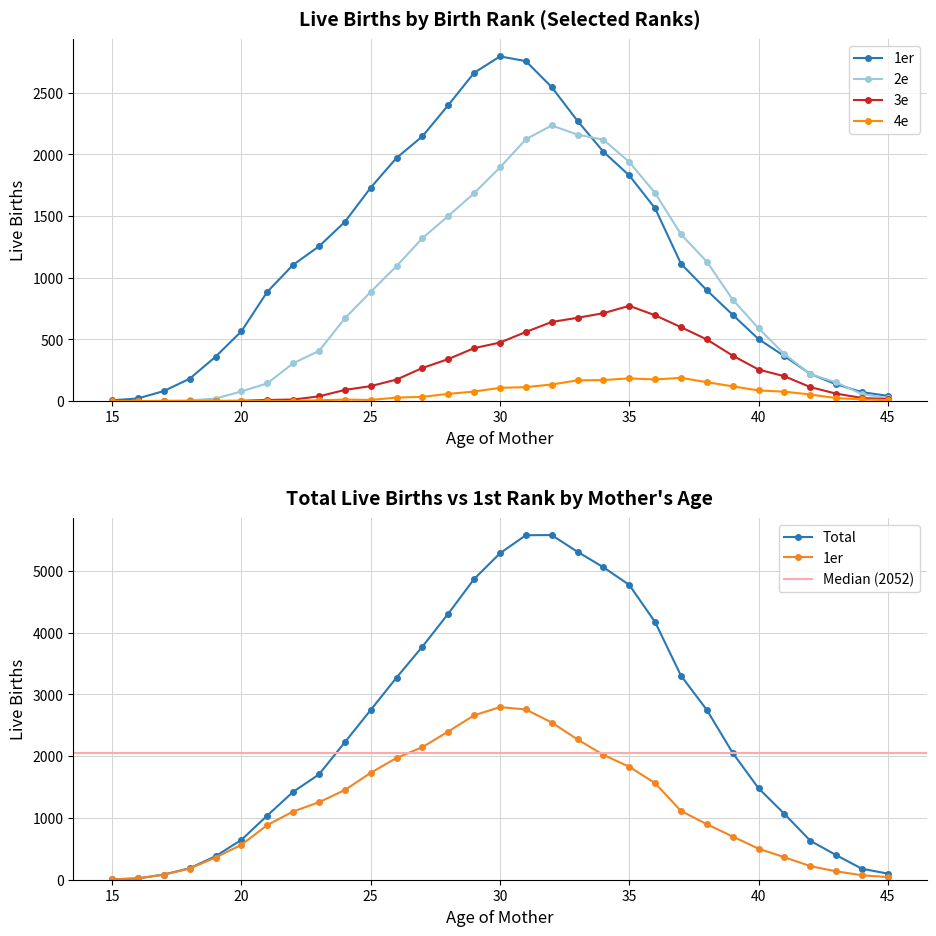

How many values in 2e are above zero?

29